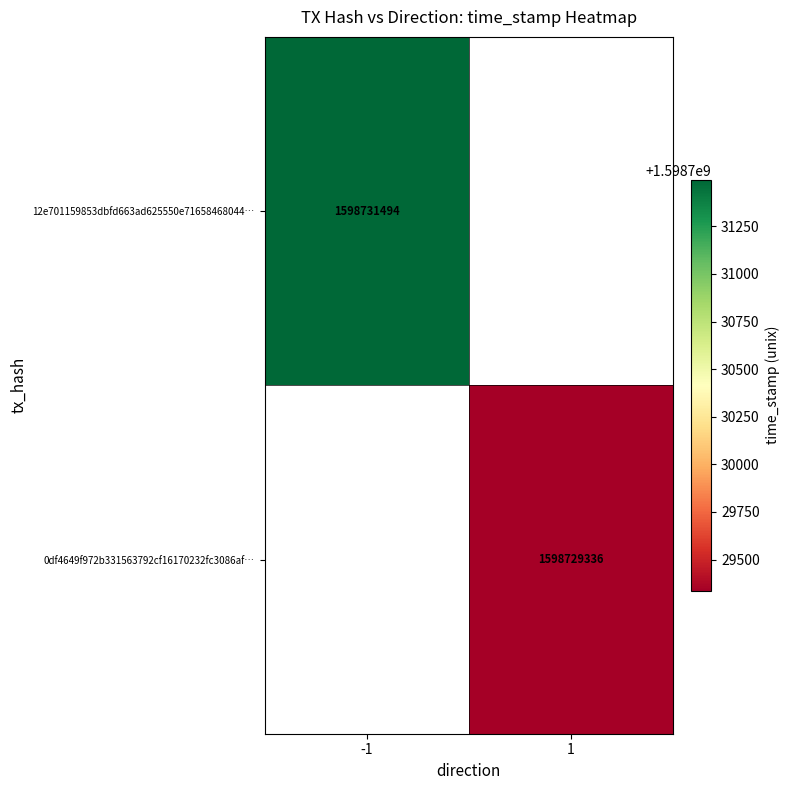

True or false: 0df4649f972b331563792cf16170232fc3086af… has a value of 1598729336 at 1.

True